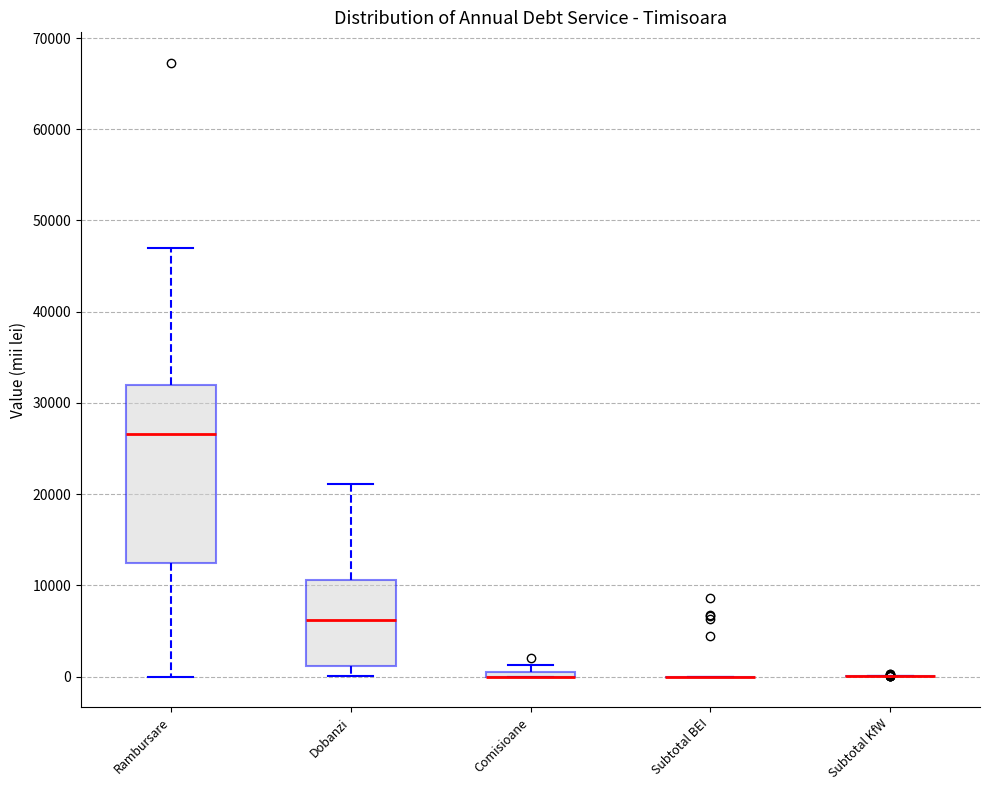

Comparing the boxes themselves (not the whiskers), which one is the tallest?

Rambursare